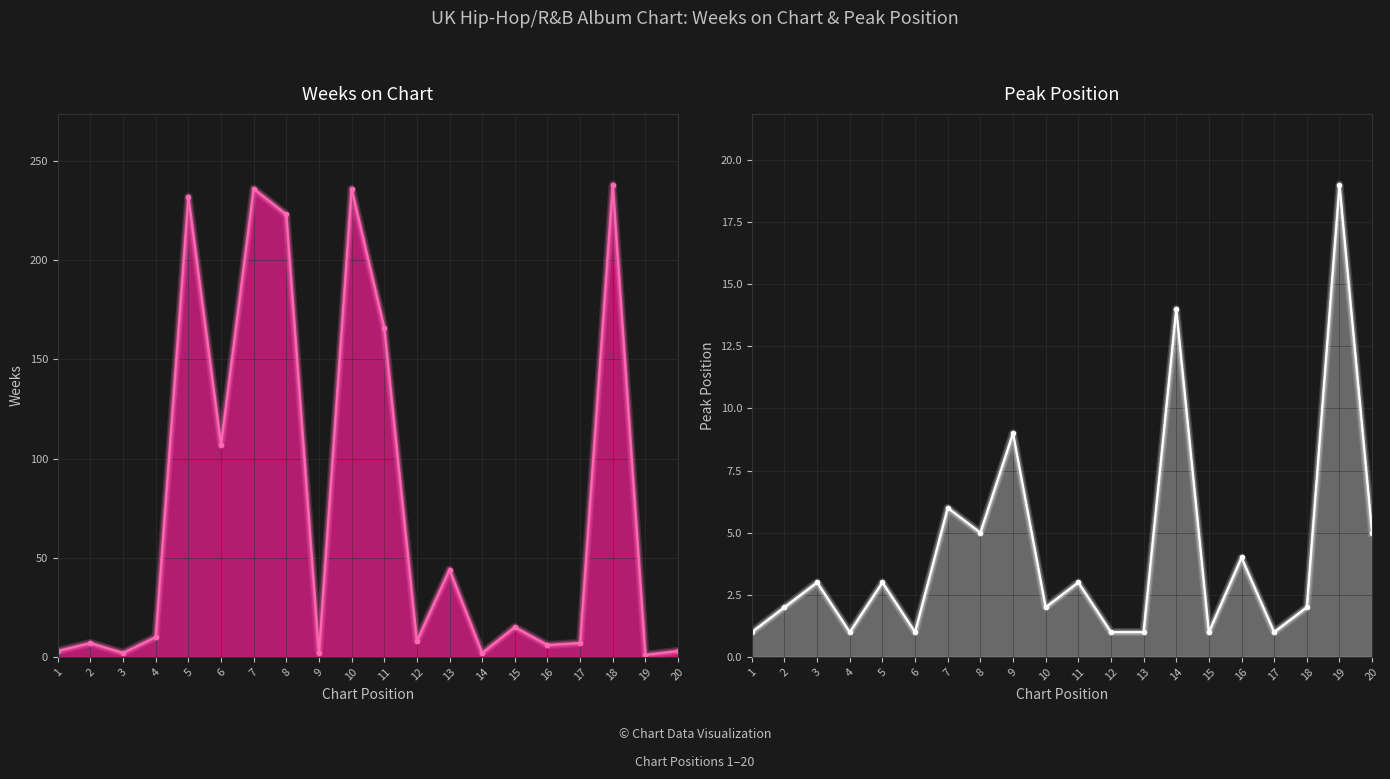

What is the sum of all Peak Position values?

84